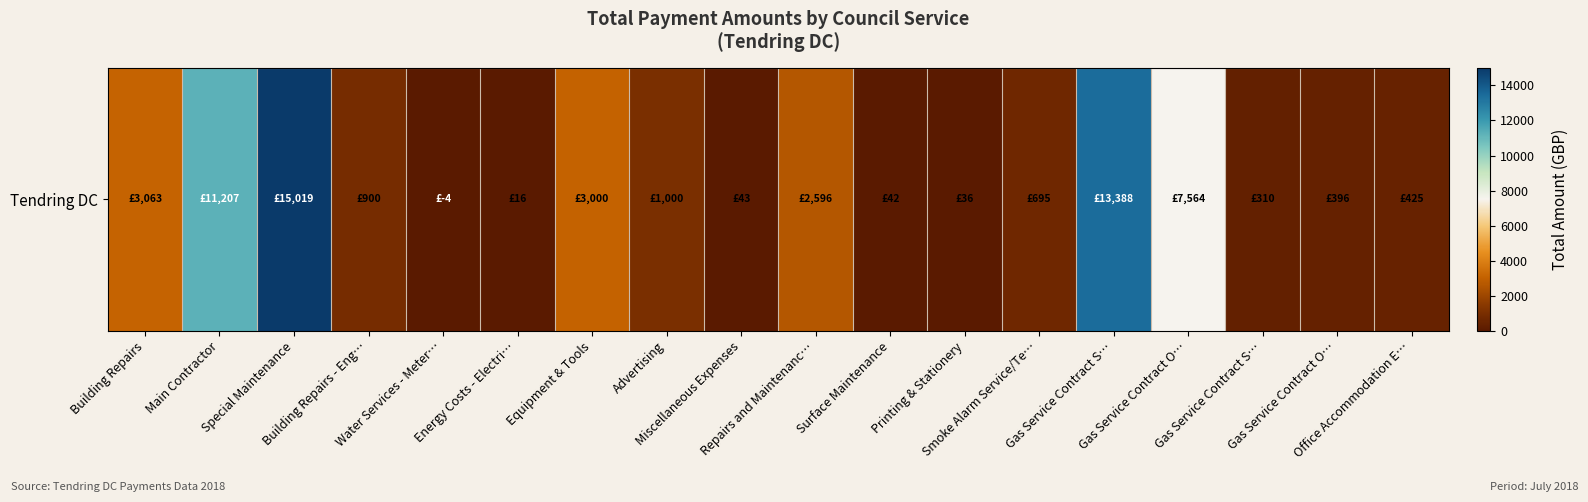

Reading left to right, extract all data points from this chart.

Building Repairs=3063.1	Main Contractor=11206.8	Special Maintenance=15019.2	Building Repairs - Eng…=900.0	Water Services - Meter…=-4.1	Energy Costs - Electri…=15.6	Equipment & Tools=3000.0	Advertising=1000.0	Miscellaneous Expenses=43.0	Repairs and Maintenanc…=2595.7	Surface Maintenance=42.0	Printing & Stationery=36.5	Smoke Alarm Service/Te…=695.0	Gas Service Contract S…=13387.6	Gas Service Contract O…=7564.4	Gas Service Contract S…=310.4	Gas Service Contract O…=396.2	Office Accommodation E…=425.4